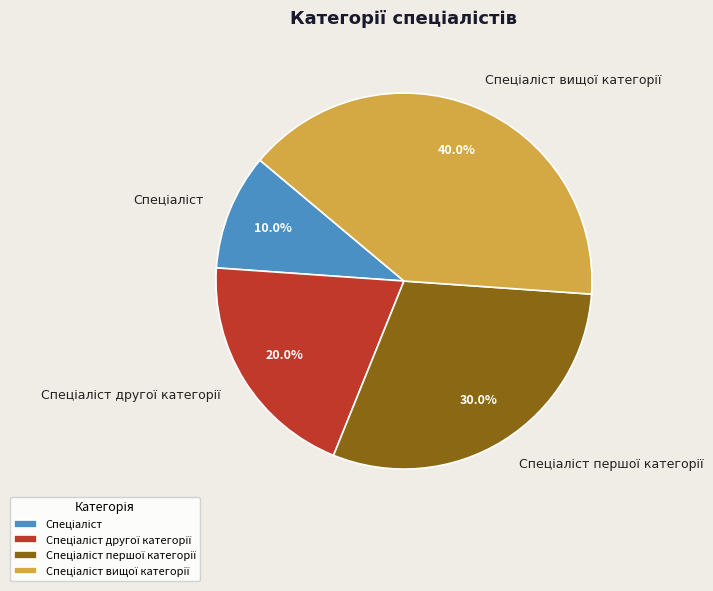

Is there a majority slice in this chart?

No